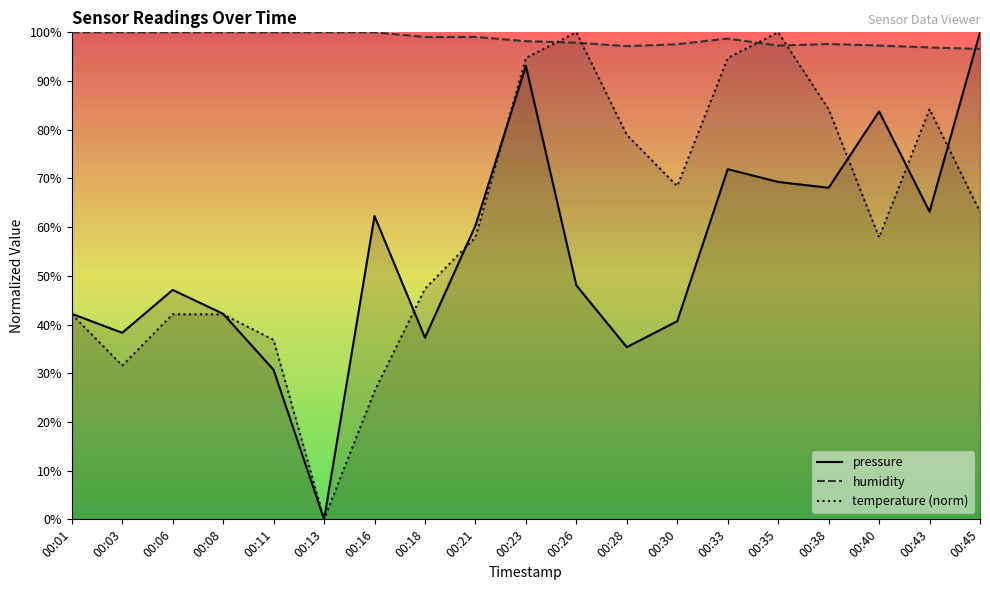

True or false: pressure has a value of 16.4 at 00:26.

False